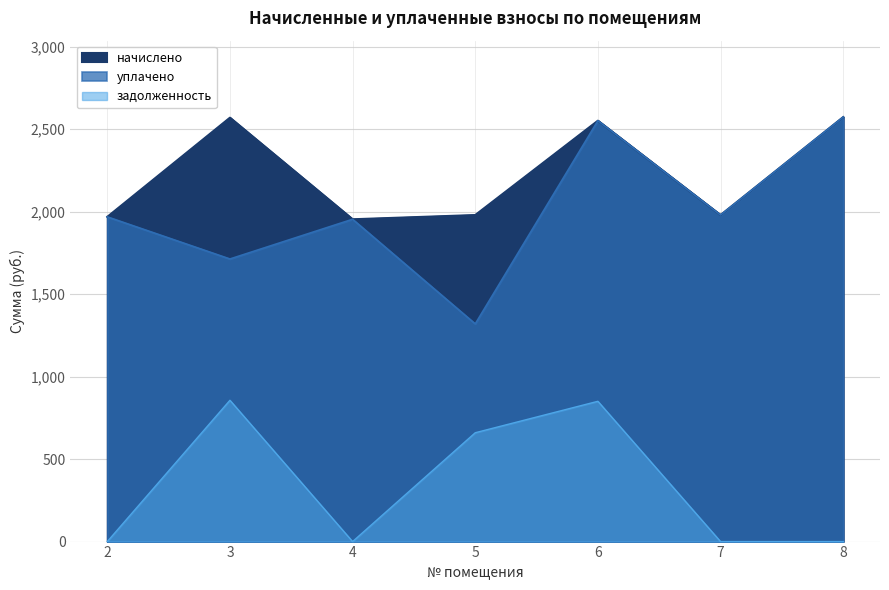

The value of задолженность at 4 is 482.7. True or false?

False